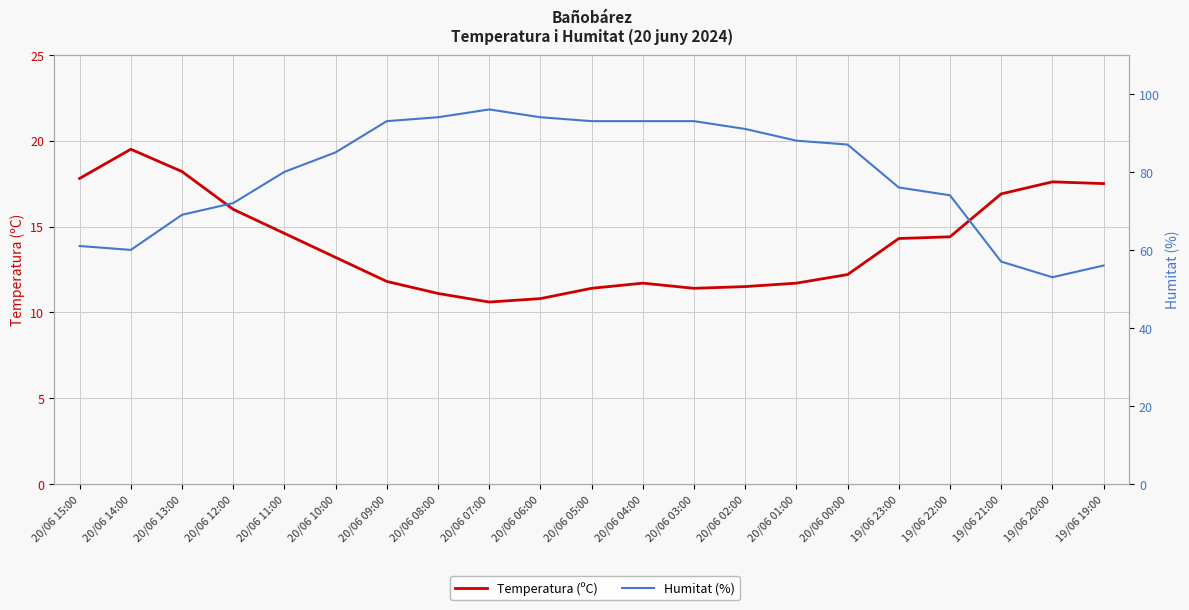

What position from the left is 19/06 20:00?

20